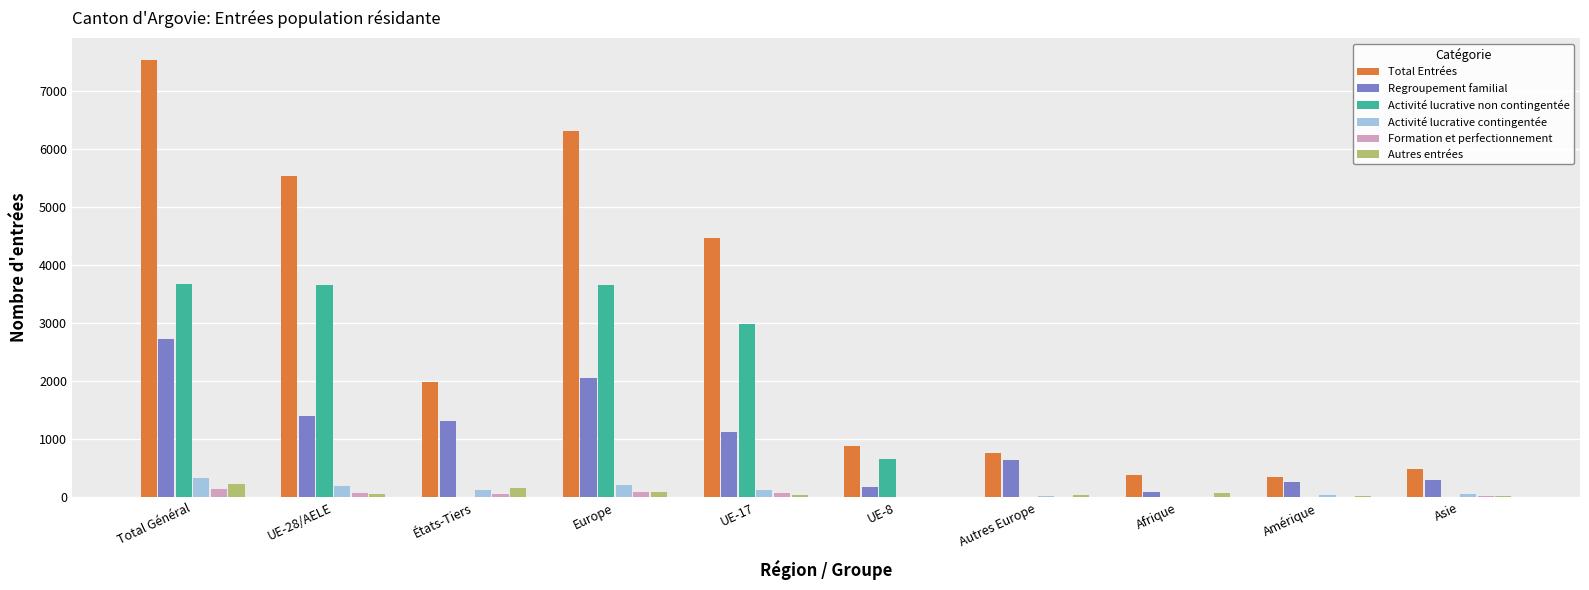

At which category is the sum across all series the highest?

Total Général